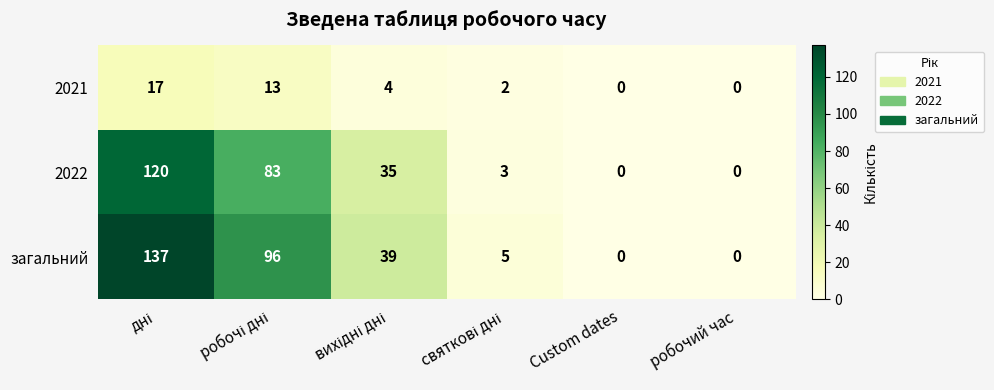

What is the highest value of the 2022 series?

120